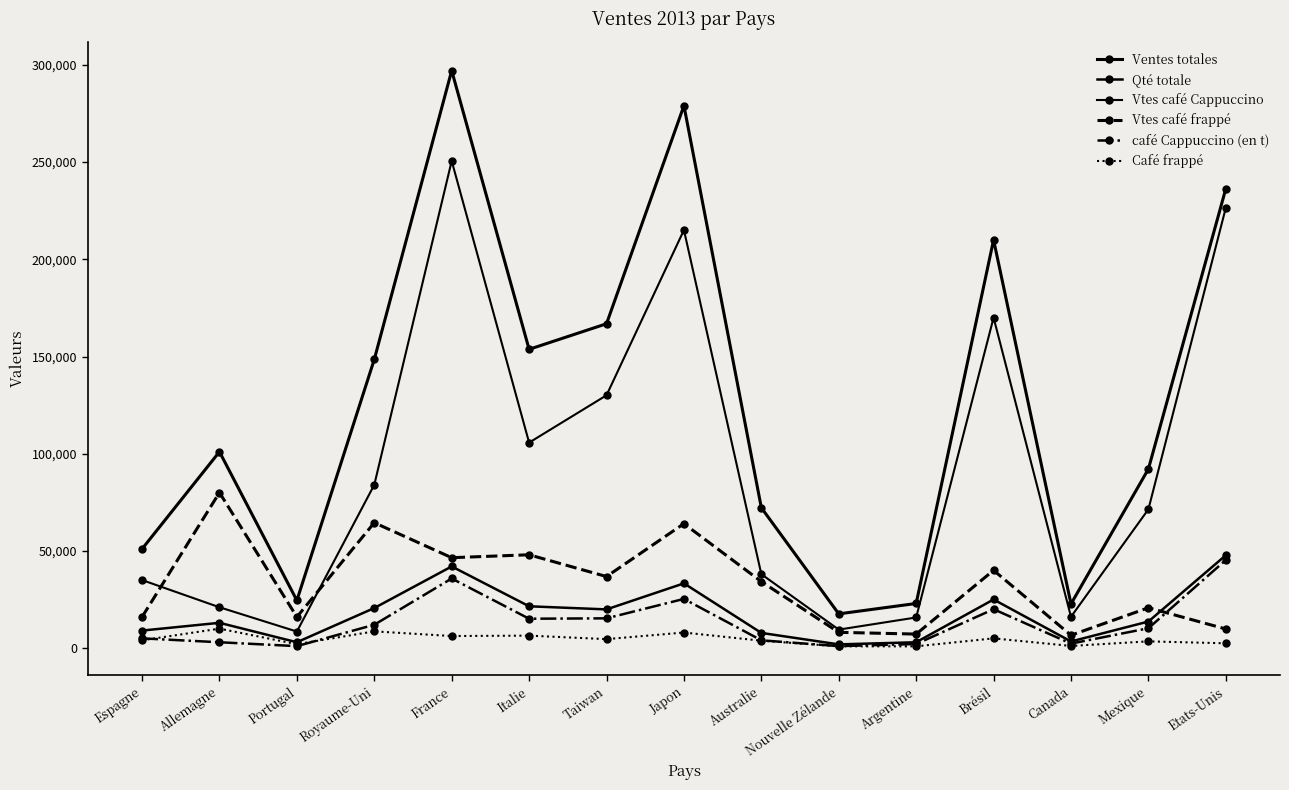

How many series are shown in this chart?

6